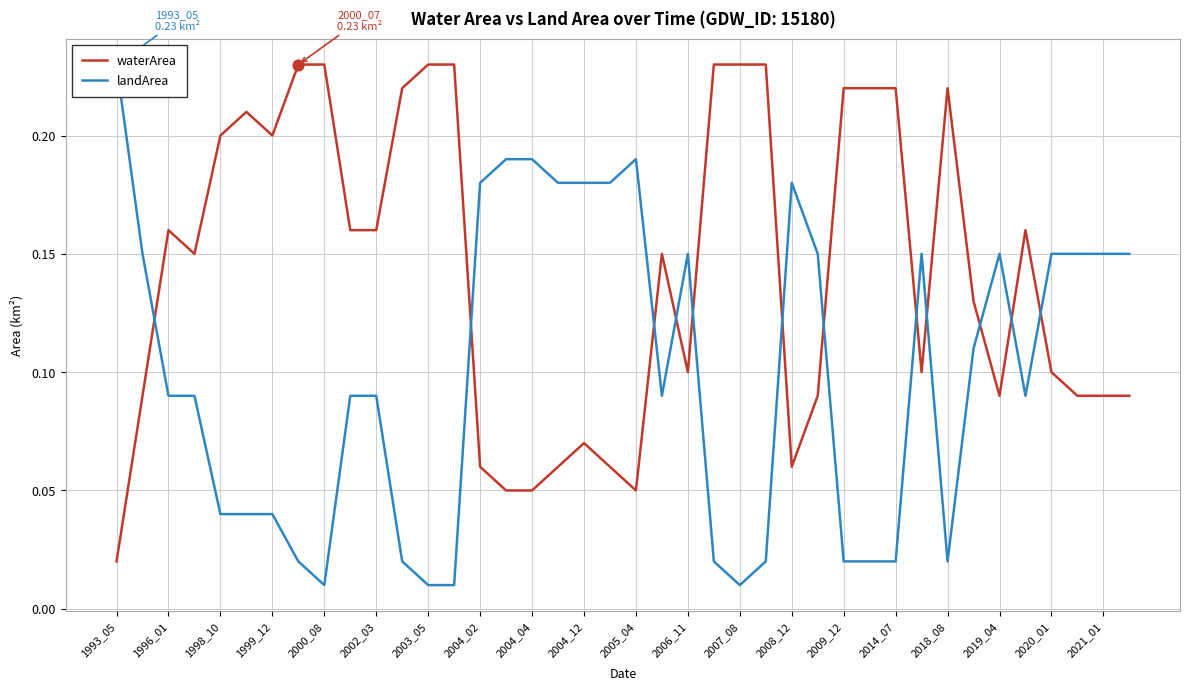

At how many categories does at least one series exceed 0?

40